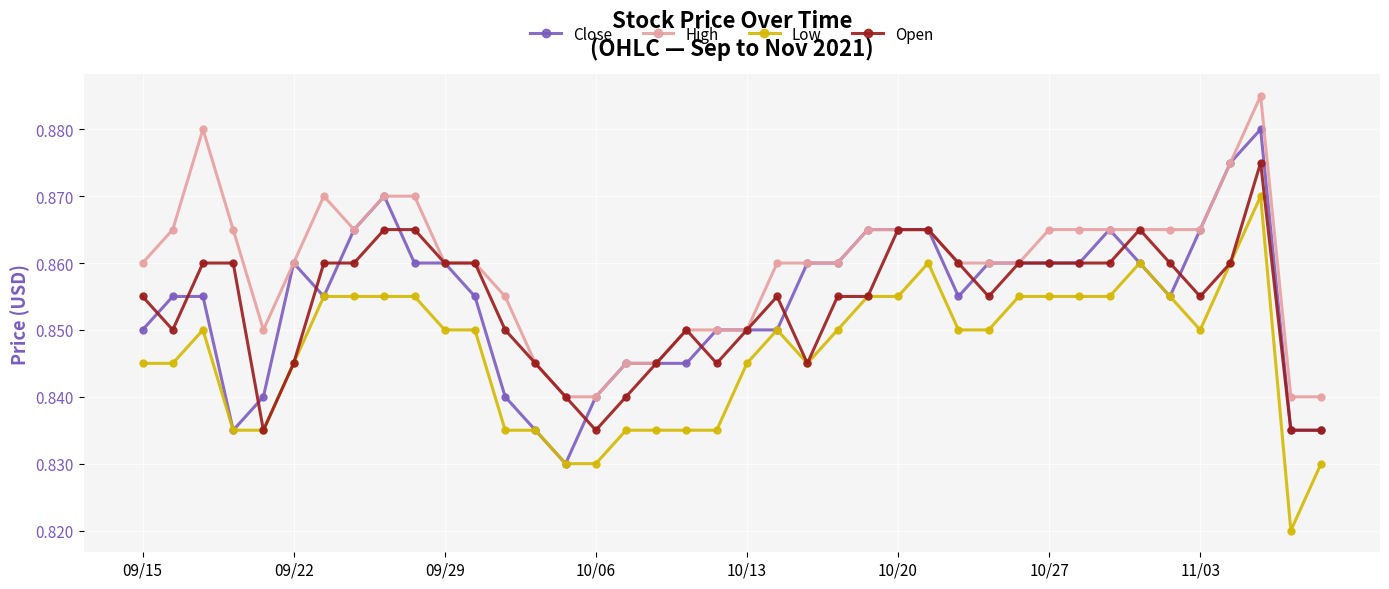

Count the number of categories in the chart.

40